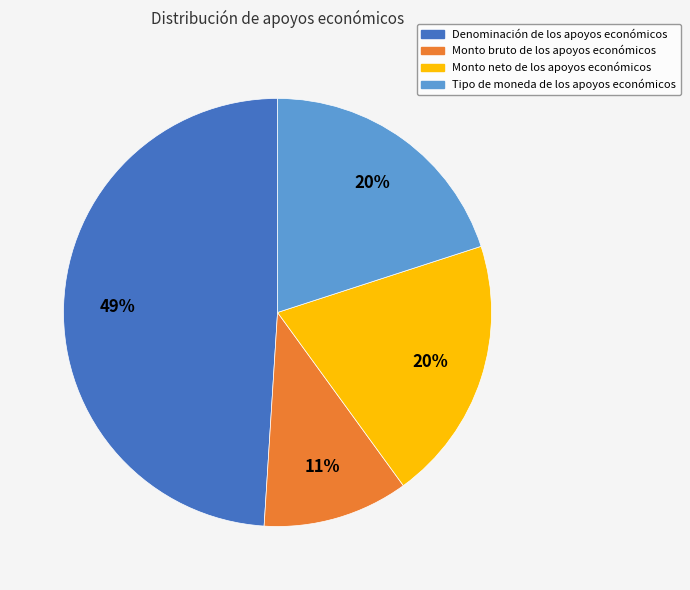

Is it true that Tipo de moneda de los apoyos económicos is 20% of the pie?

True